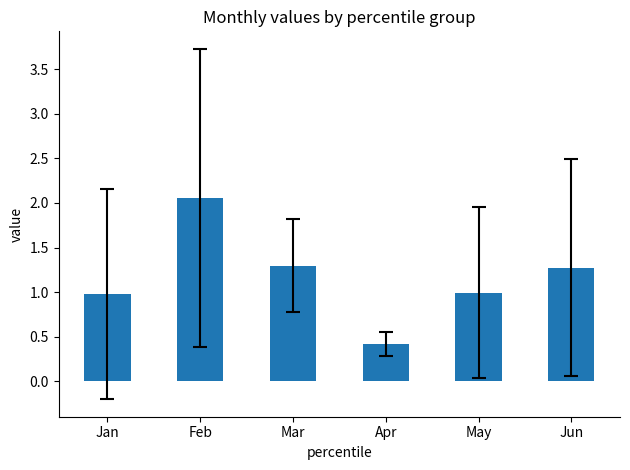

Are the bars horizontal?

No